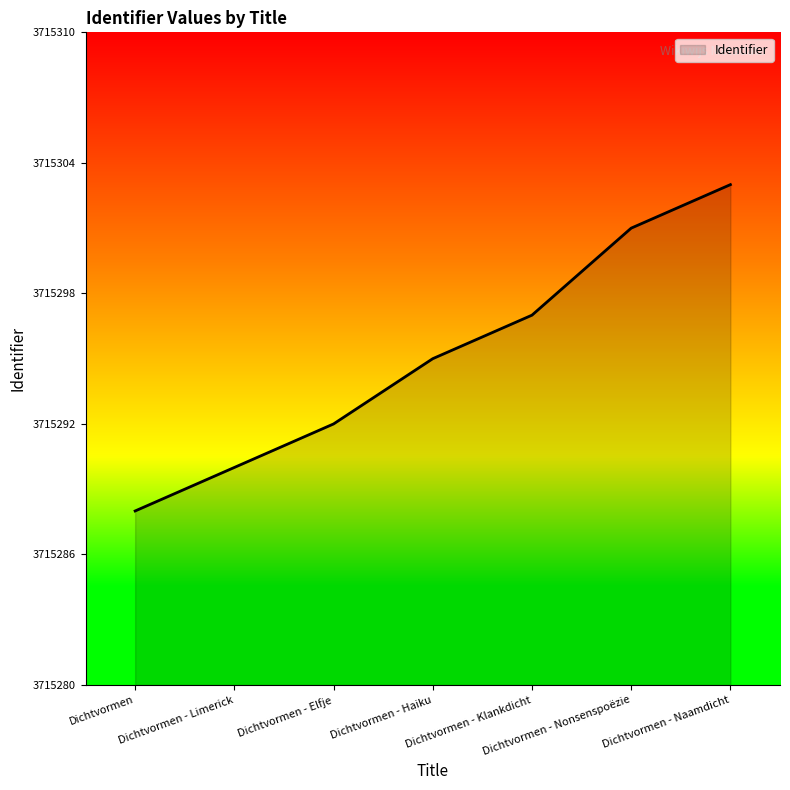

What position from the left is Dichtvormen - Nonsenspoëzie?

6